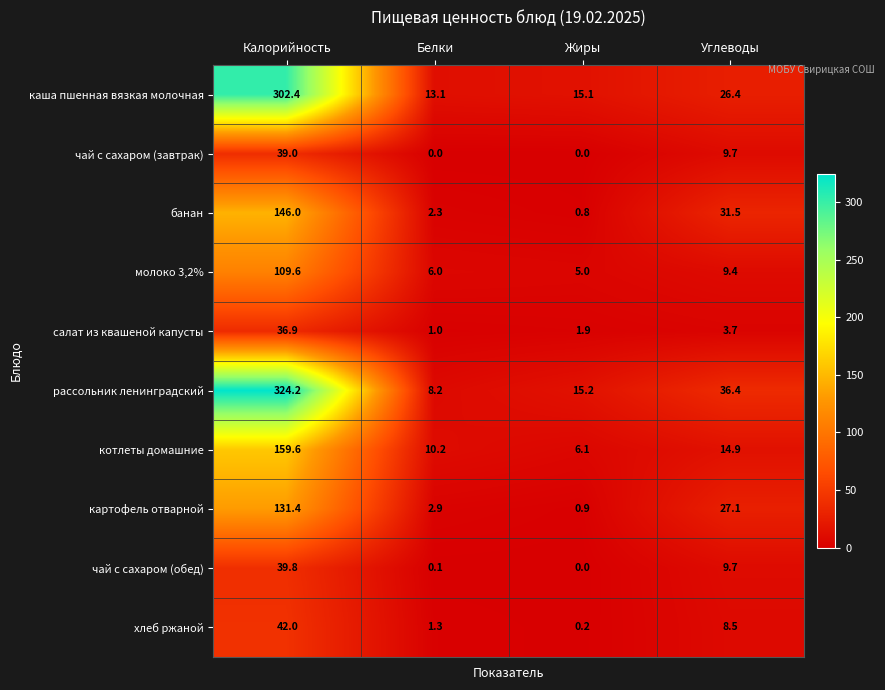

At which category does the chart reach its peak across all series?

Калорийность